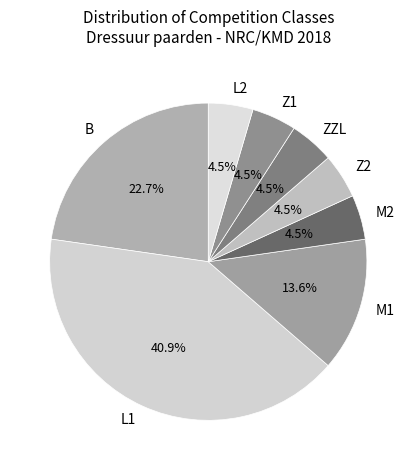

Does L2 account for over 50% of the chart?

No